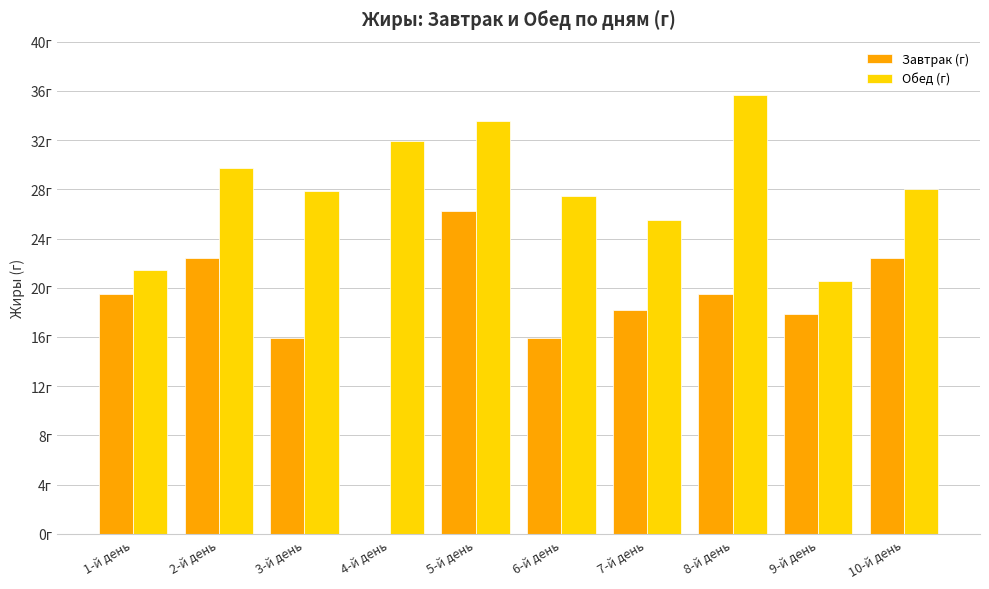

Which series changed the most between 6-й день and 8-й день?

Обед (г)